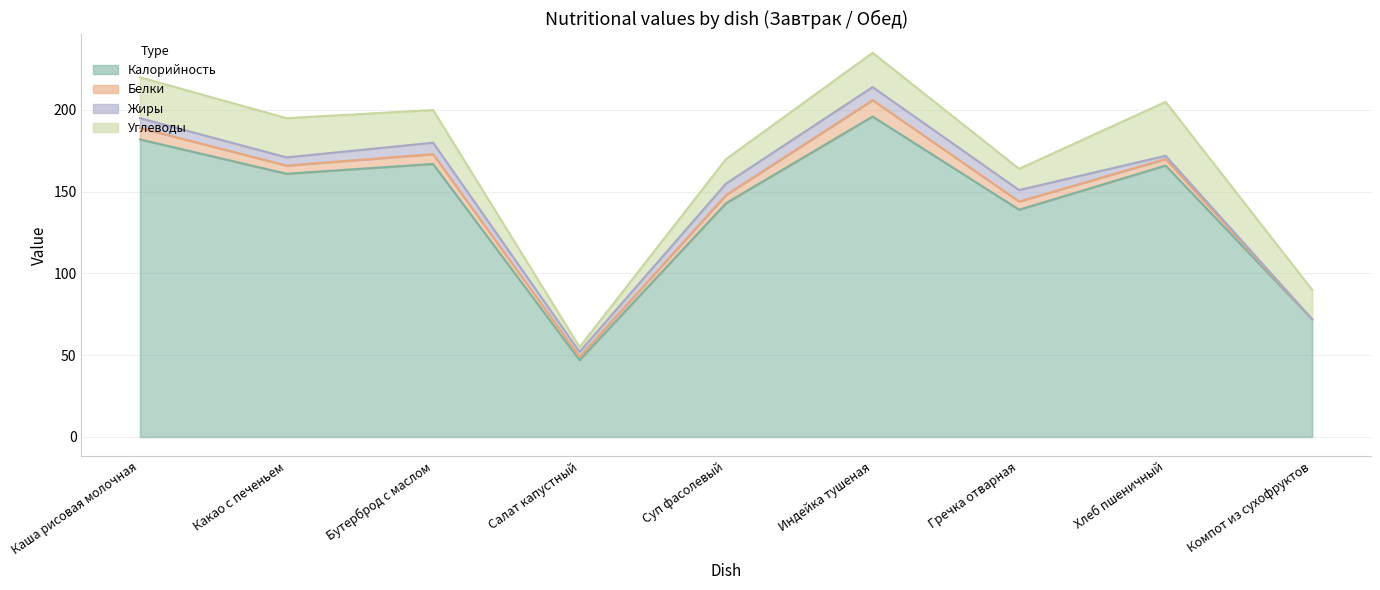

What is the label of the 3rd point from the left?

Бутерброд с маслом